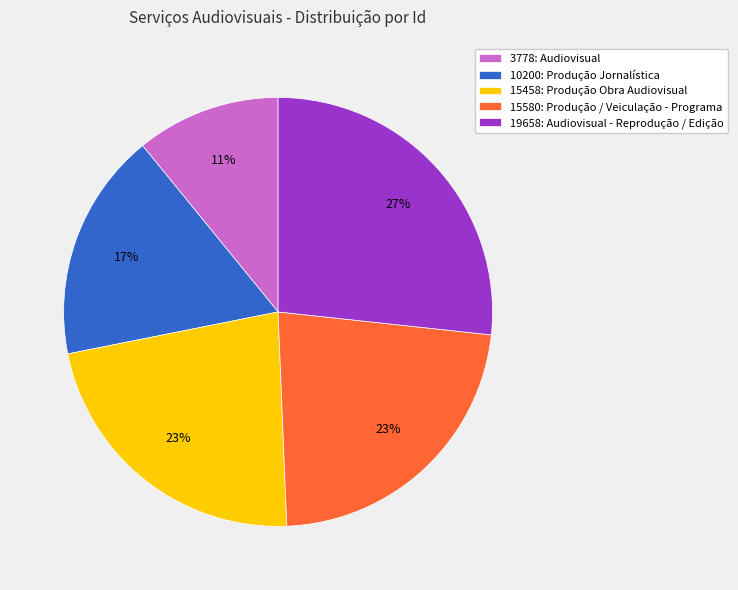

To the nearest percent, what percentage of the pie is 19658: Audiovisual - Reprodução / Edição?

27%